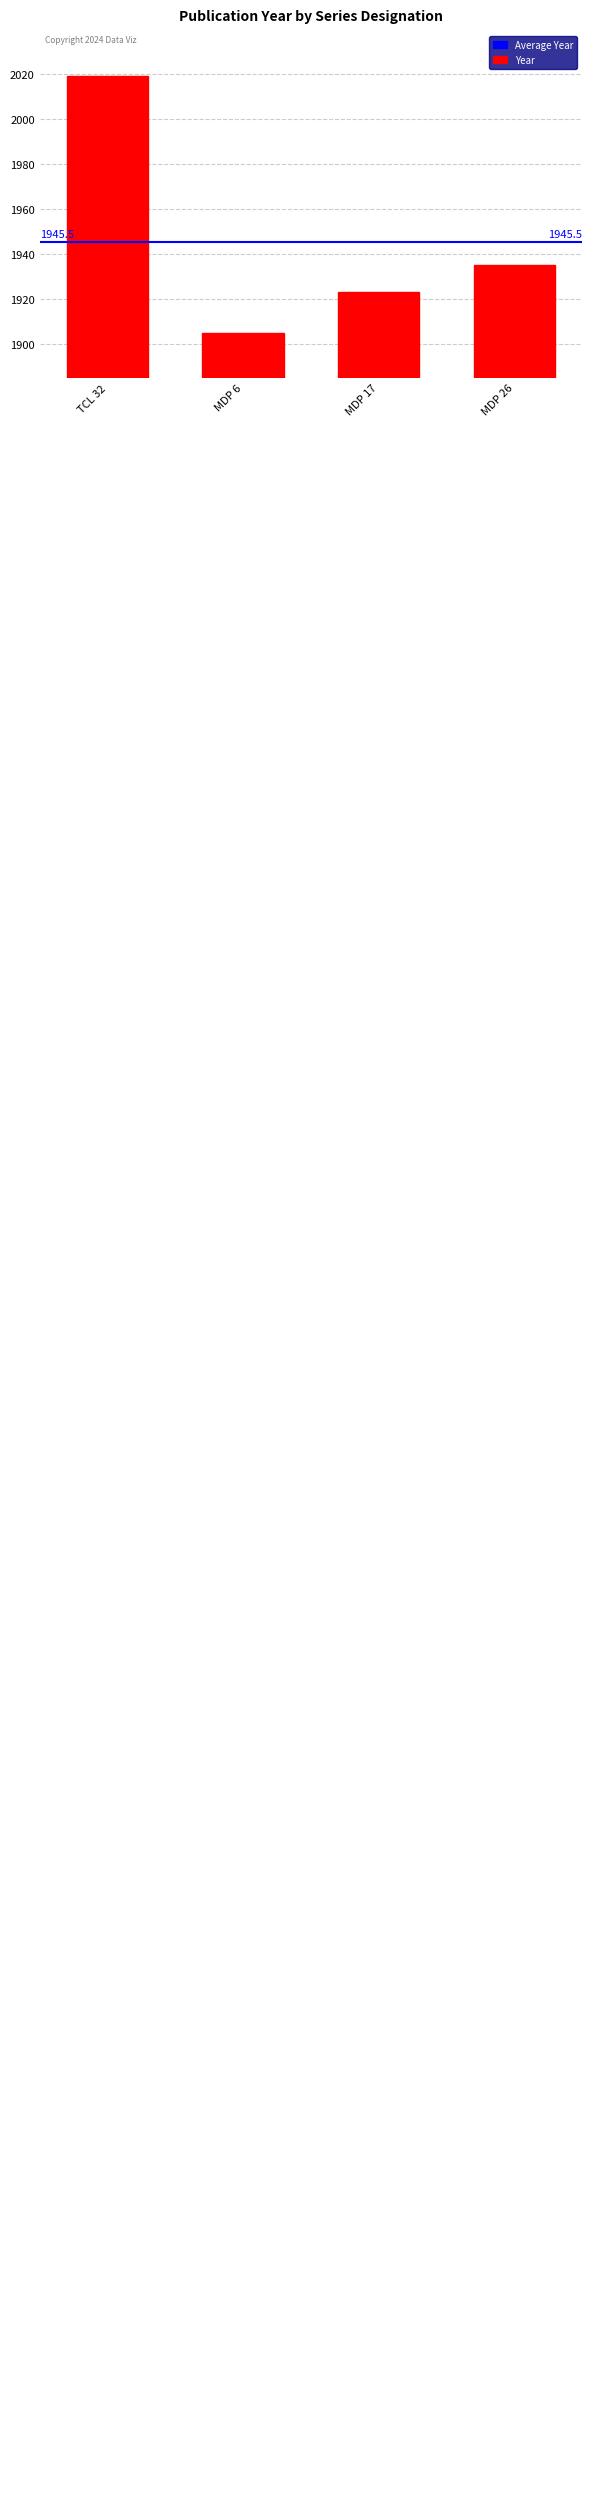

The value at MDP 17 is 710. True or false?

False